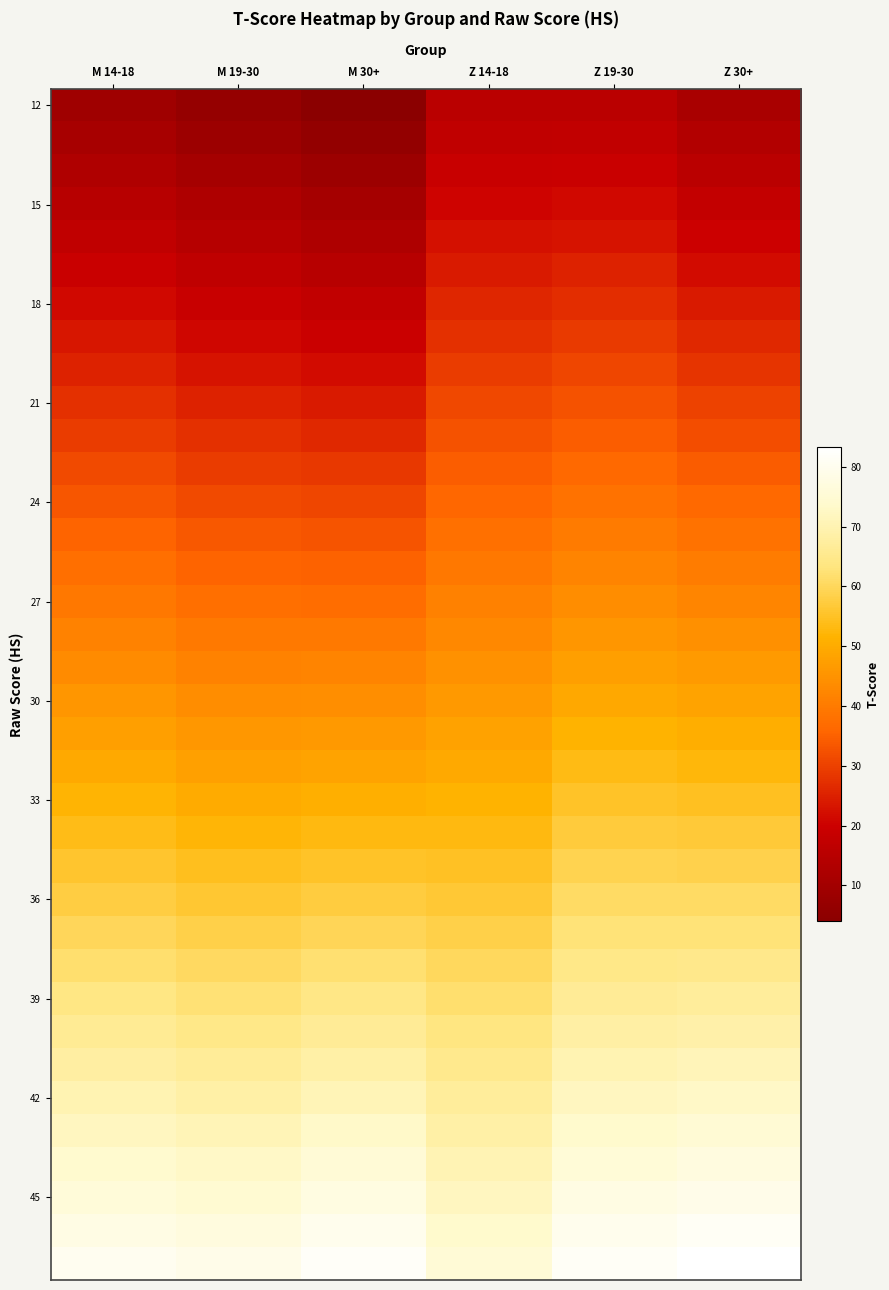

Which has a higher value, M 30+ or M 14-18?

M 14-18